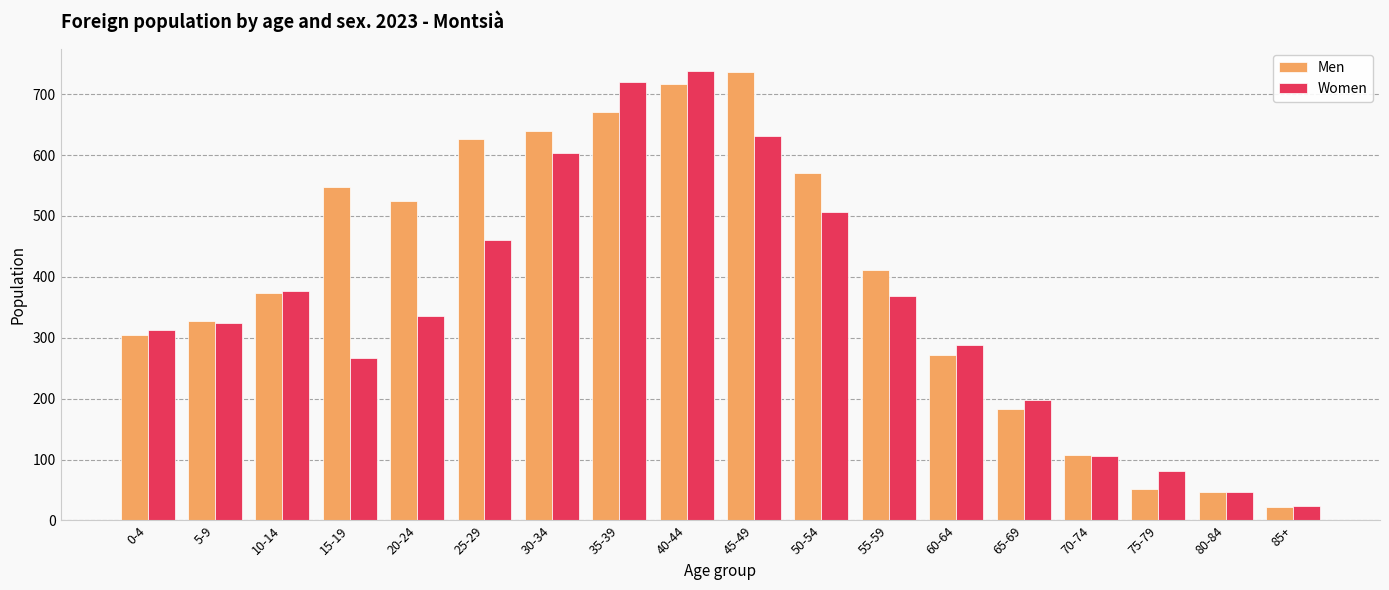

At how many categories does at least one series exceed 555?

6